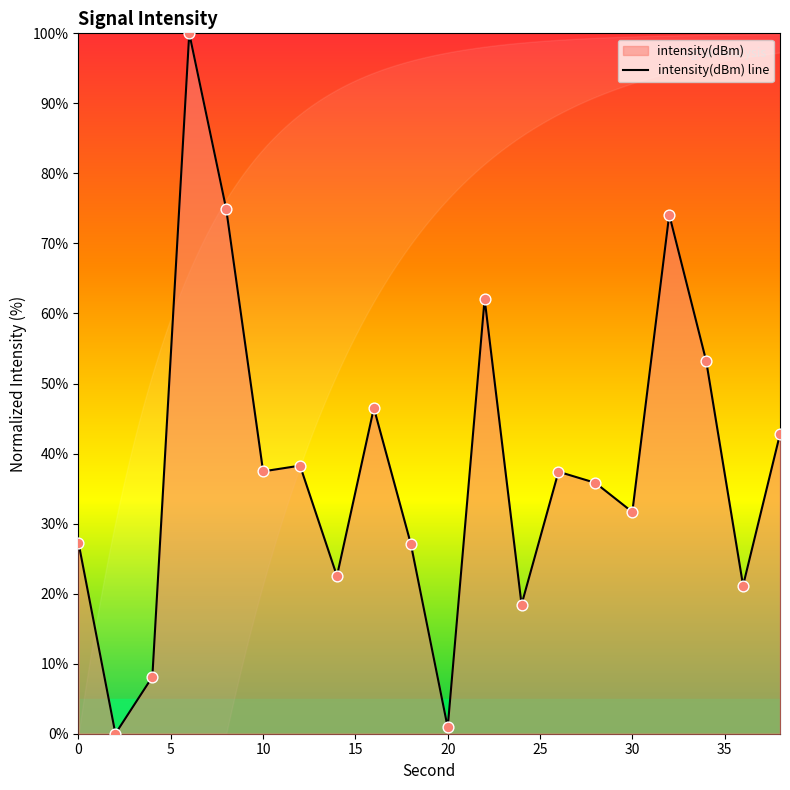

Approximately how many times larger is the value at 22 compared to 18?

2.3